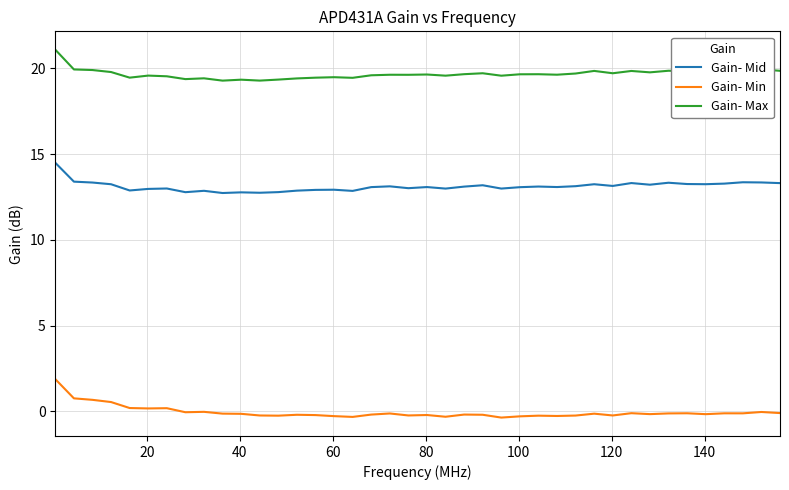

List the series in order of their overall mean, lowest first.

Gain- Min, Gain- Mid, Gain- Max